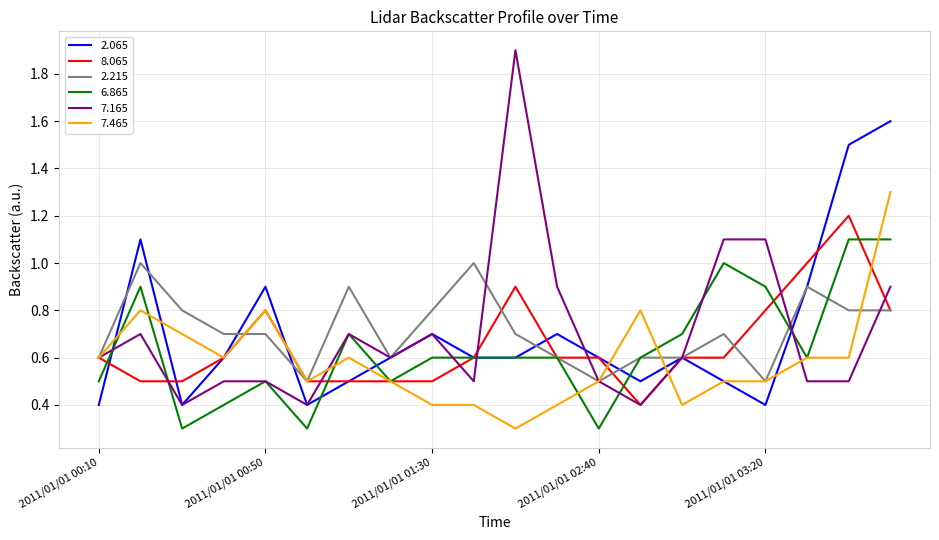

What is the highest value of the 2.065 series?

1.6